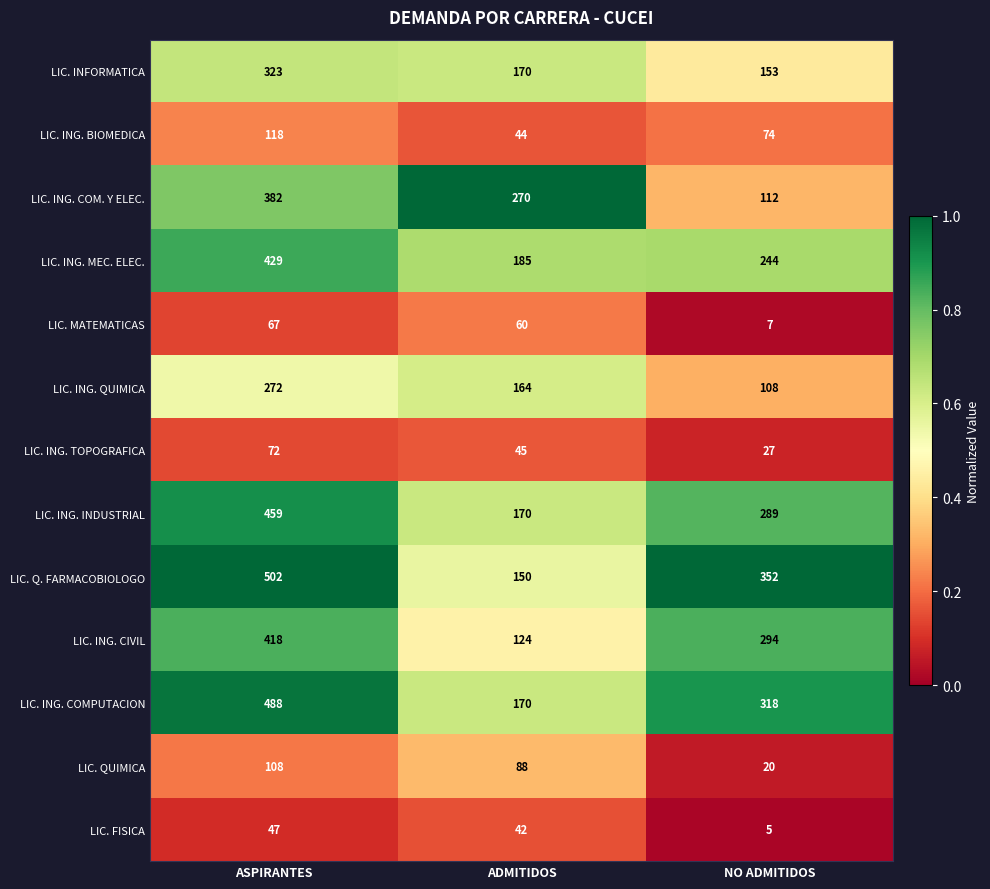

List the series in order of their peak value, highest first.

LIC. Q. FARMACOBIOLOGO, LIC. ING. COMPUTACION, LIC. ING. INDUSTRIAL, LIC. ING. MEC. ELEC., LIC. ING. CIVIL, LIC. ING. COM. Y ELEC., LIC. INFORMATICA, LIC. ING. QUIMICA, LIC. ING. BIOMEDICA, LIC. QUIMICA, LIC. ING. TOPOGRAFICA, LIC. MATEMATICAS, LIC. FISICA